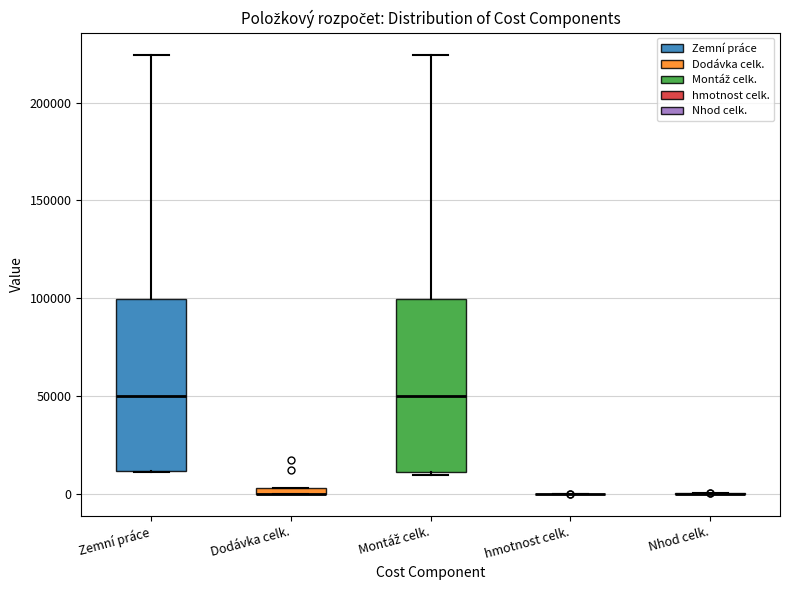

Where is the upper edge of the box for Dodávka celk. on the y-axis? The values are not printed on the chart, so give them approximately, as read against the axis.

5000